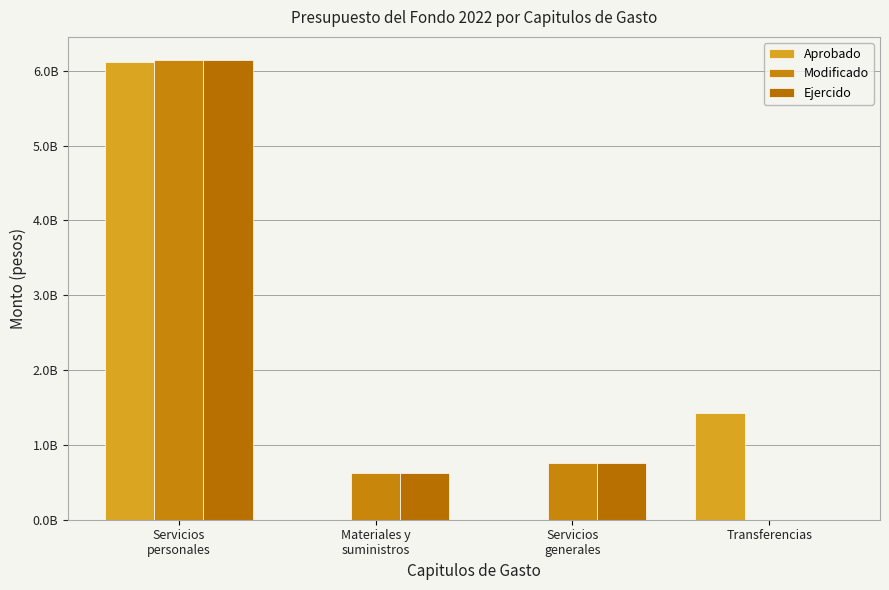

Are the bars grouped side by side (vs. stacked)?

Yes